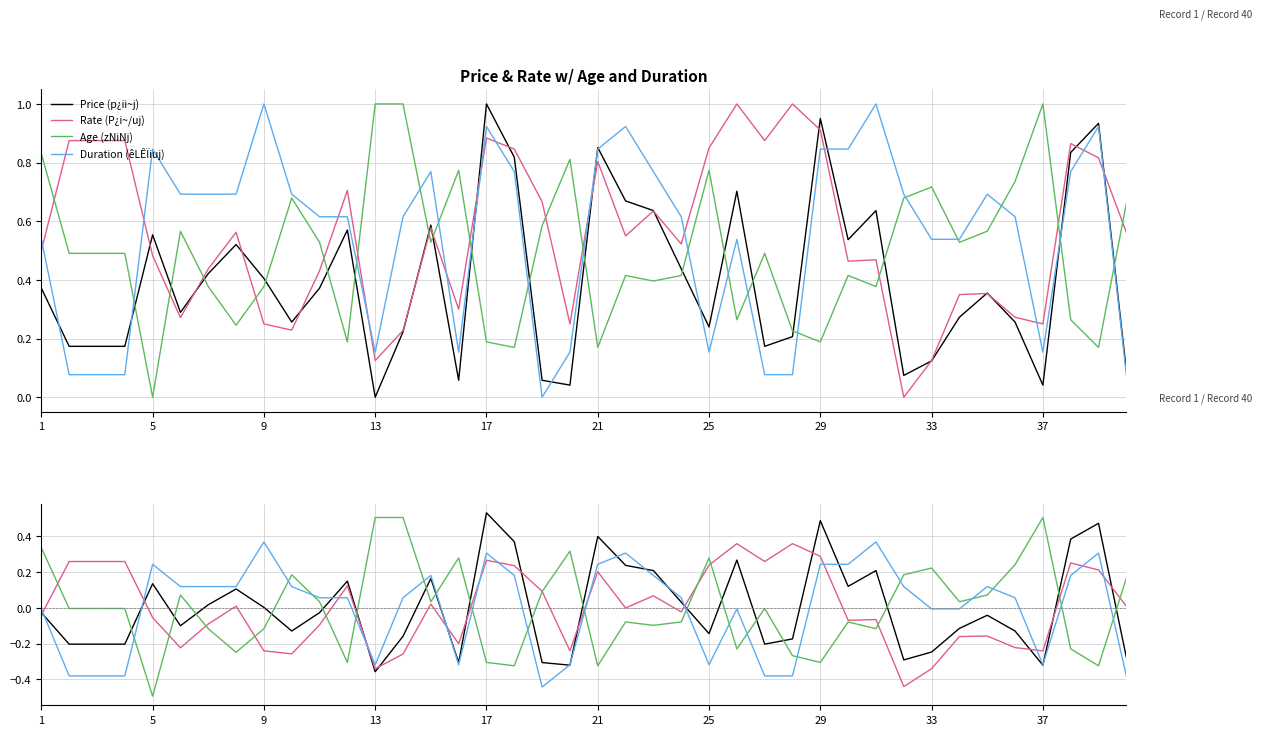

Is this an area chart (filled region under the line)?

No